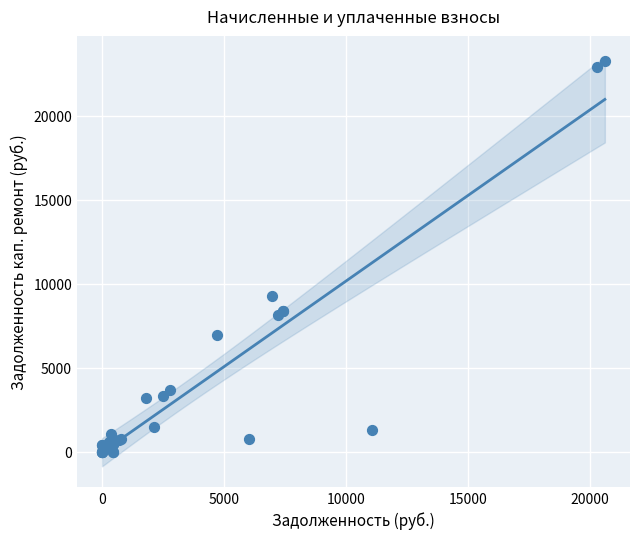

What Y value in the scatter plot is closest to 11634?

9264.1